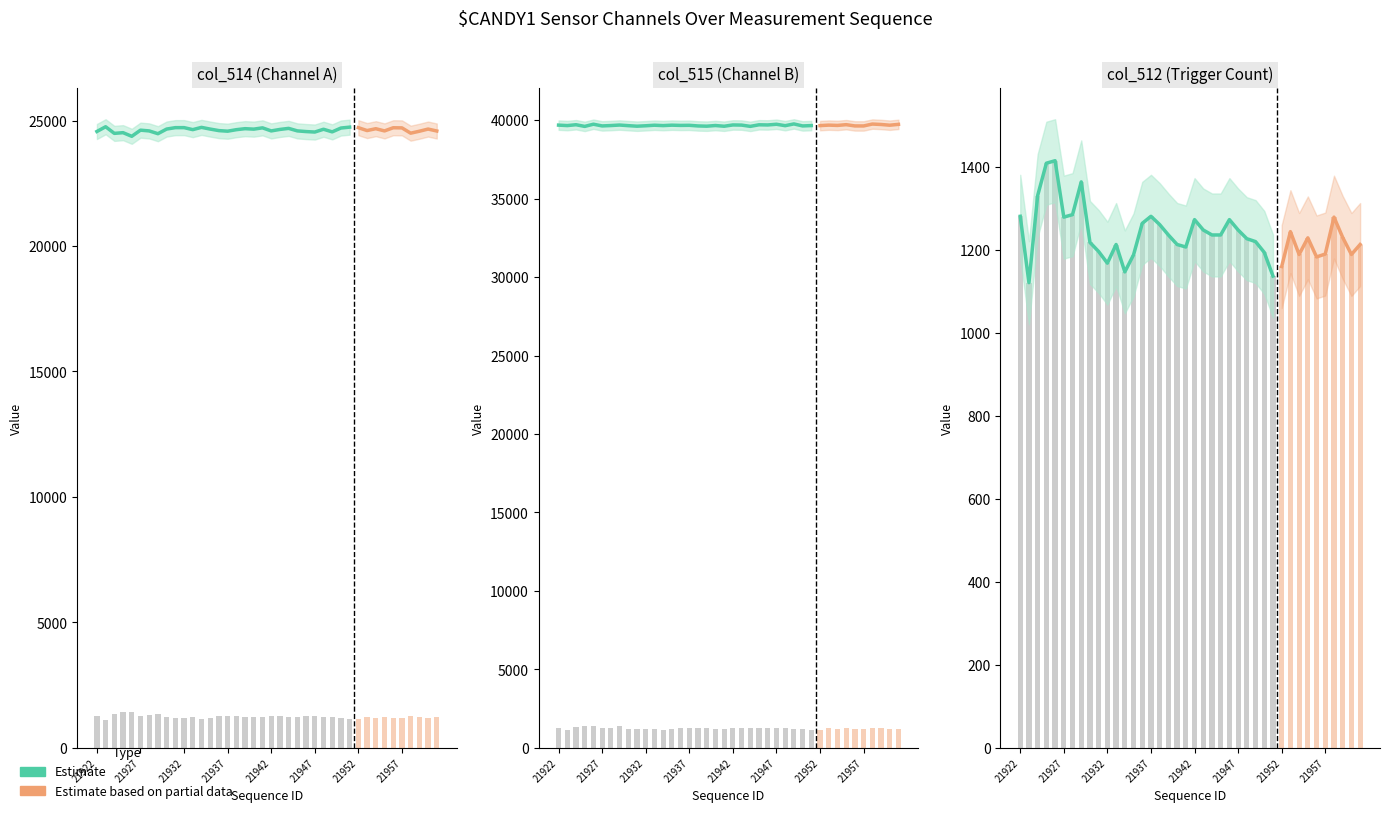

The value of col_515 at 21929 is 8101. True or false?

False